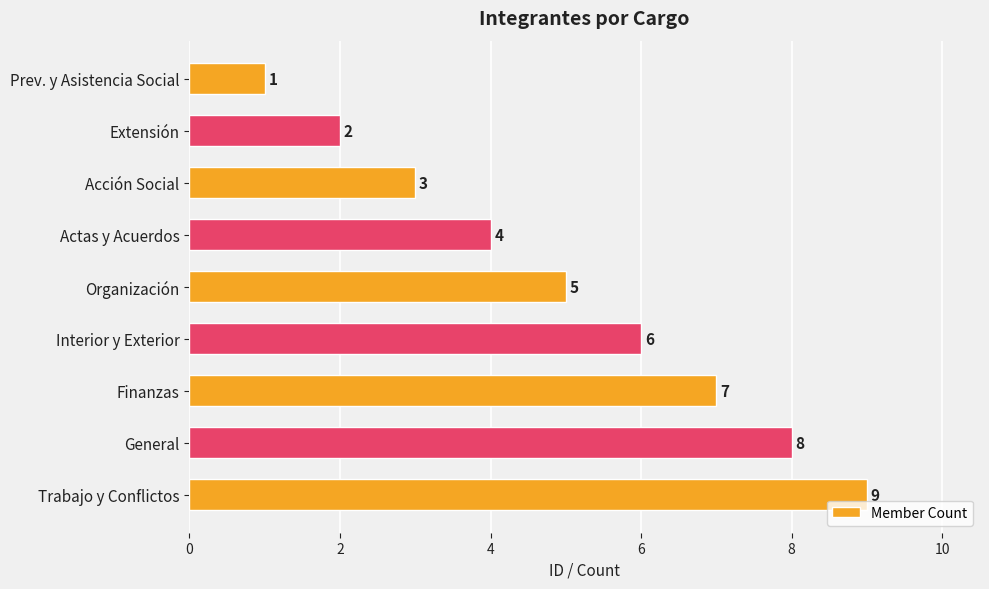

At which label is the value closest to 5?

Organización